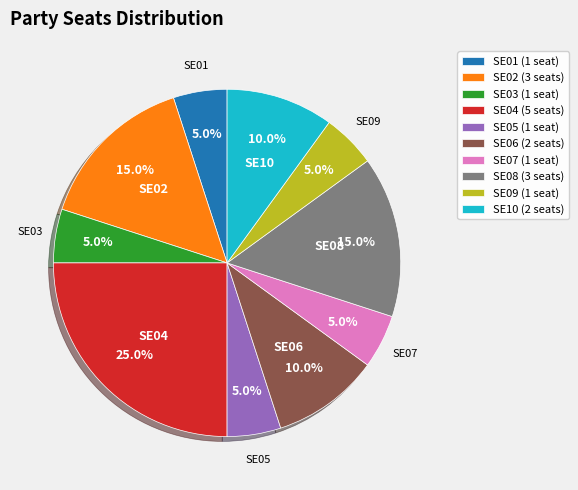

True or false: SE09 accounts for 5% of the total.

True